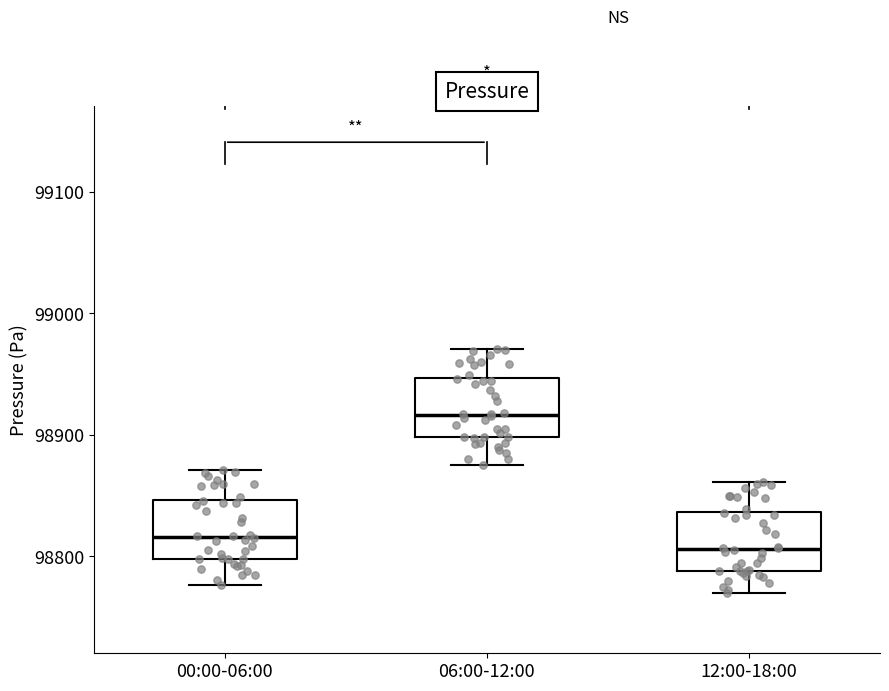

Which box's median line is the highest?

06:00-12:00